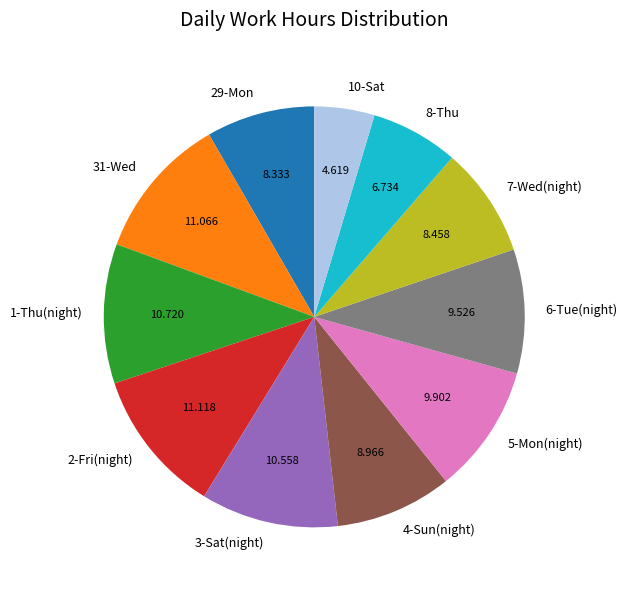

Do 29-Mon and 10-Sat together represent more than half of the pie?

No